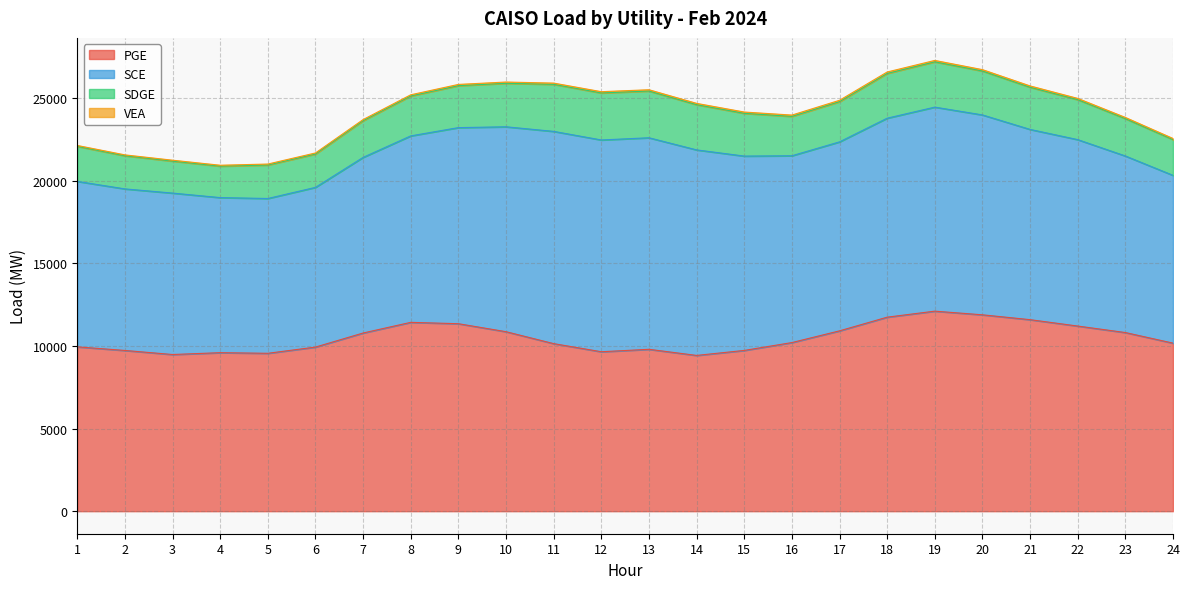

What is the average value of the SCE series?

11231.2